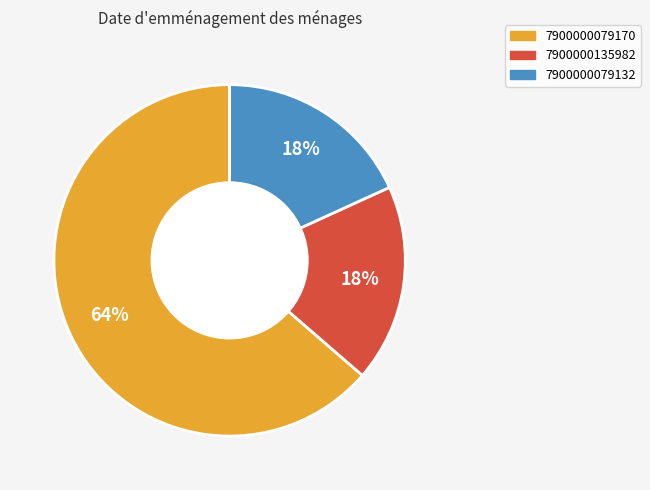

True or false: 7900000135982 accounts for 28% of the total.

False